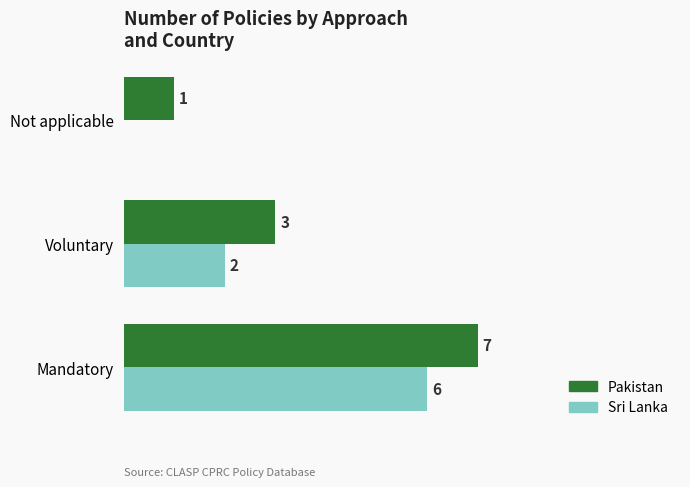

At which category is the sum across all series the highest?

Mandatory